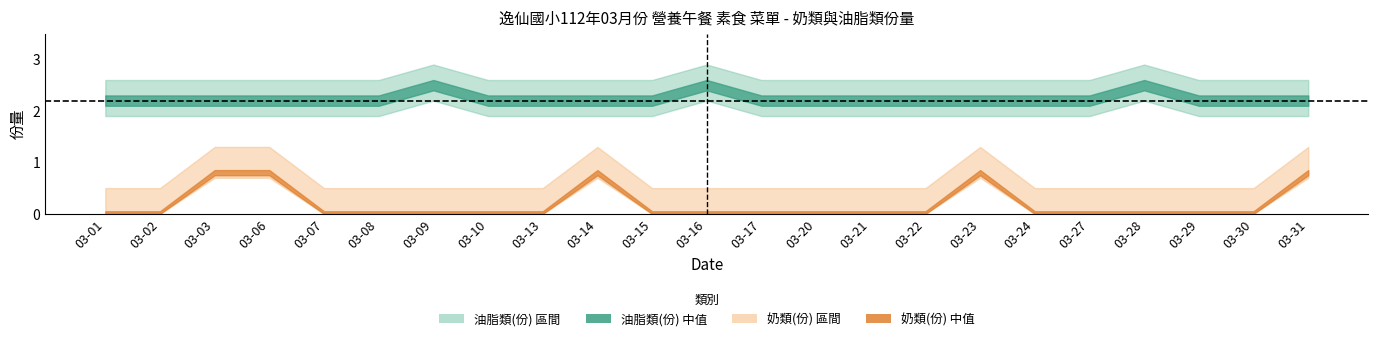

The 奶類(份) series shows 0.0 at 03-15. True or false?

True